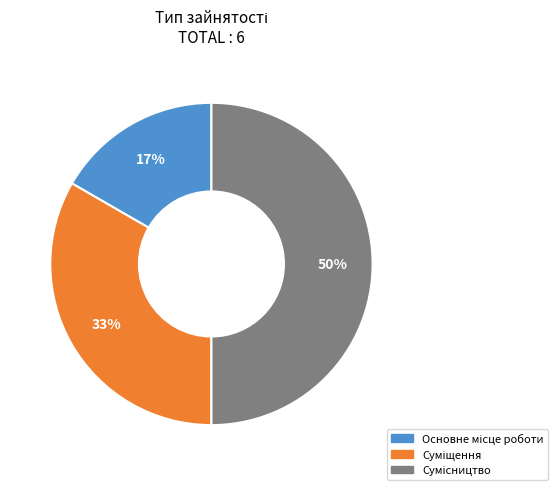

To the nearest percent, what is the difference between the largest and smallest slice percentages?

33%